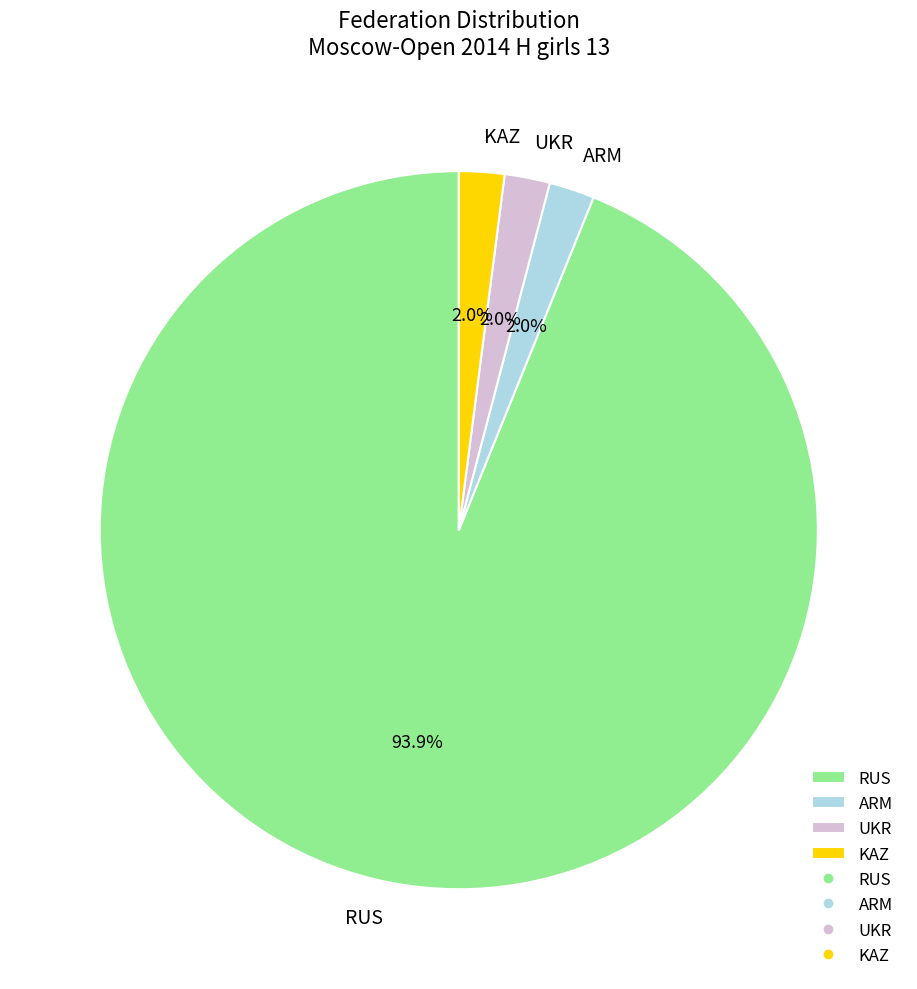

Is KAZ the majority of the pie?

No